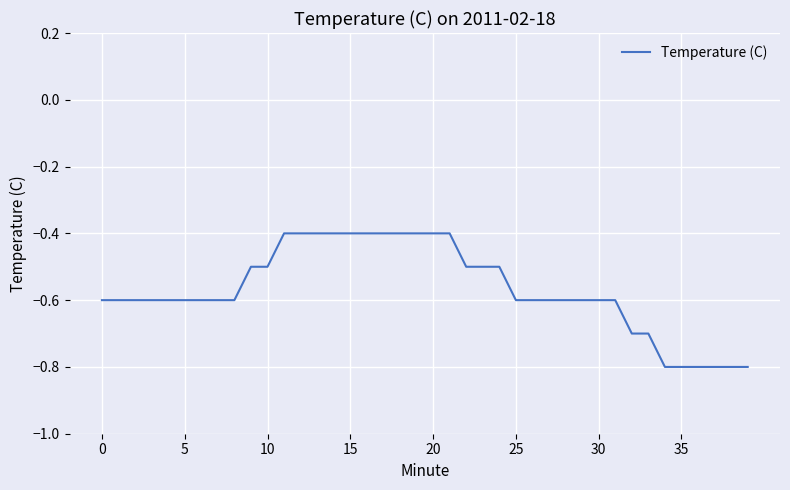

What is the difference between the maximum and minimum values?

0.4